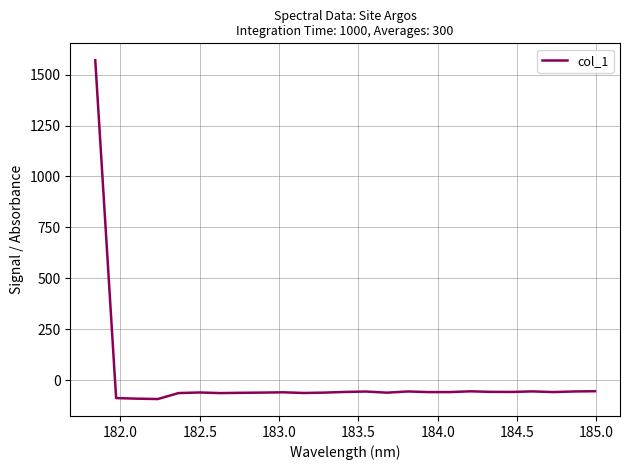

What is the difference between the maximum and minimum values?

1661.6